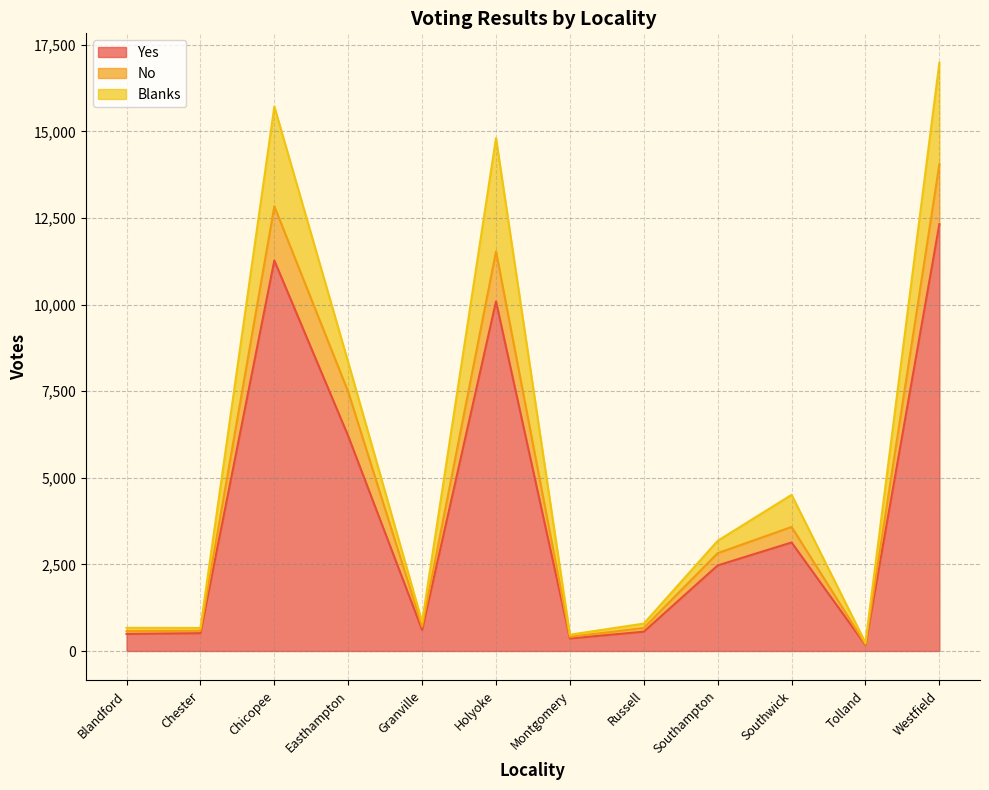

True or false: No and Yes cross at least once.

False